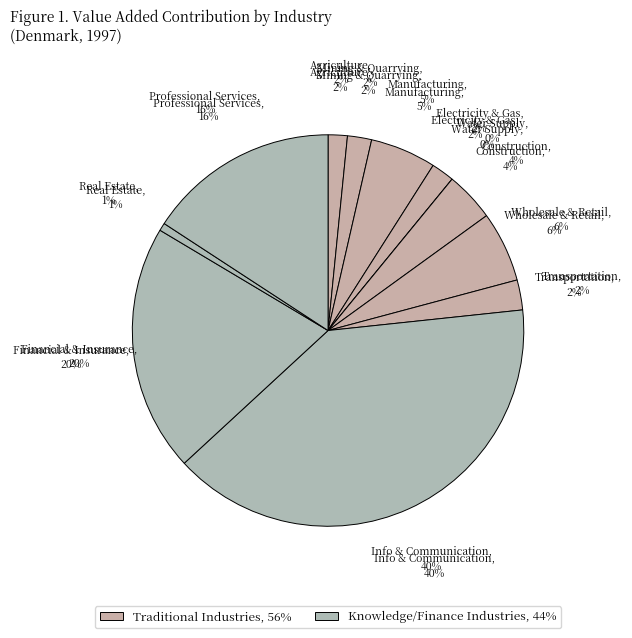

Is it true that Wholesale and retail trade is 6% of the pie?

True